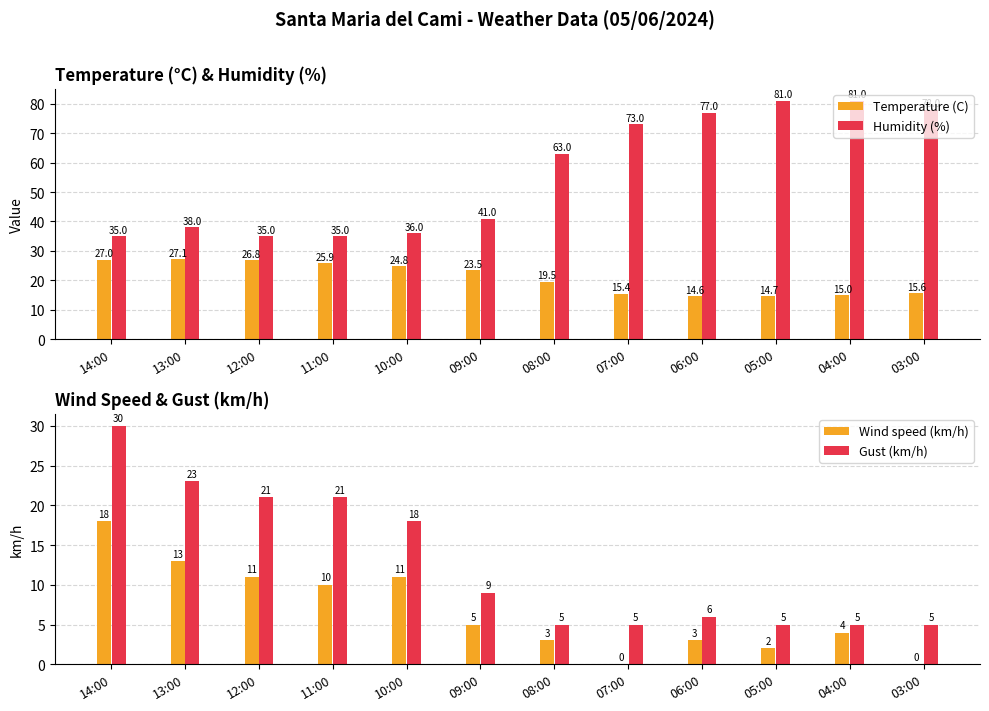

How many bars are there in total?

48